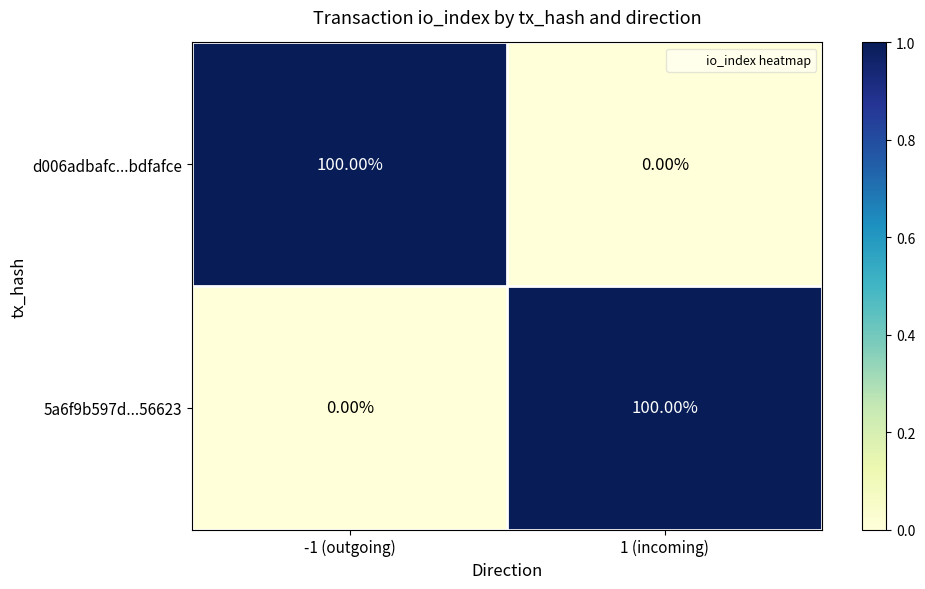

What is the total value across all series at 1 (incoming)?

100